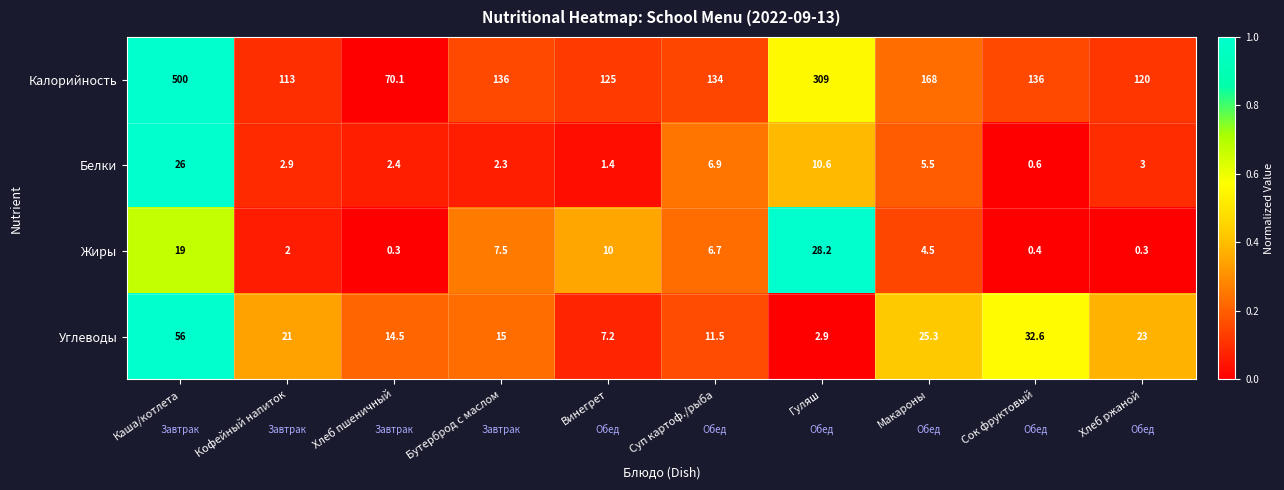

At which label does Калорийность first exceed 136?

Каша/котлета